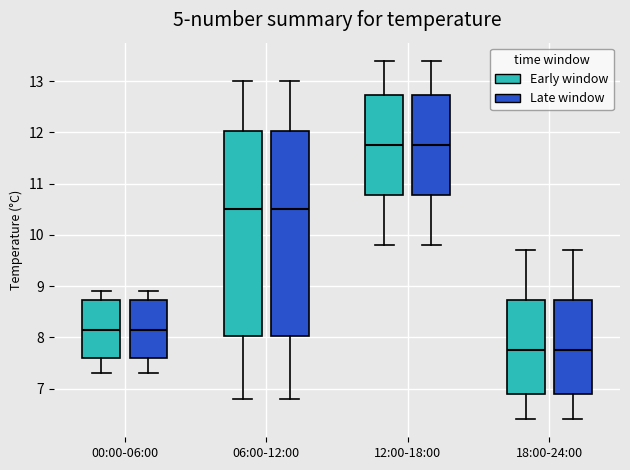

Reading left to right, read every box against the y-axis: the position of its median line, the range the box covers, and the ends of its whiskers. The values are not printed on the chart, so give them approximately, as read against the axis.

00:00-06:00 (Early window): median 8.2, box 7.6 to 8.7, whiskers 7.3 to 8.9
00:00-06:00 (Late window): median 8.2, box 7.6 to 8.7, whiskers 7.3 to 8.9
06:00-12:00 (Early window): median 10.5, box 8.0 to 12.0, whiskers 6.8 to 13.0
06:00-12:00 (Late window): median 10.5, box 8.0 to 12.0, whiskers 6.8 to 13.0
12:00-18:00 (Early window): median 11.8, box 10.8 to 12.7, whiskers 9.8 to 13.4
12:00-18:00 (Late window): median 11.8, box 10.8 to 12.7, whiskers 9.8 to 13.4
18:00-24:00 (Early window): median 7.8, box 6.9 to 8.7, whiskers 6.4 to 9.7
18:00-24:00 (Late window): median 7.8, box 6.9 to 8.7, whiskers 6.4 to 9.7